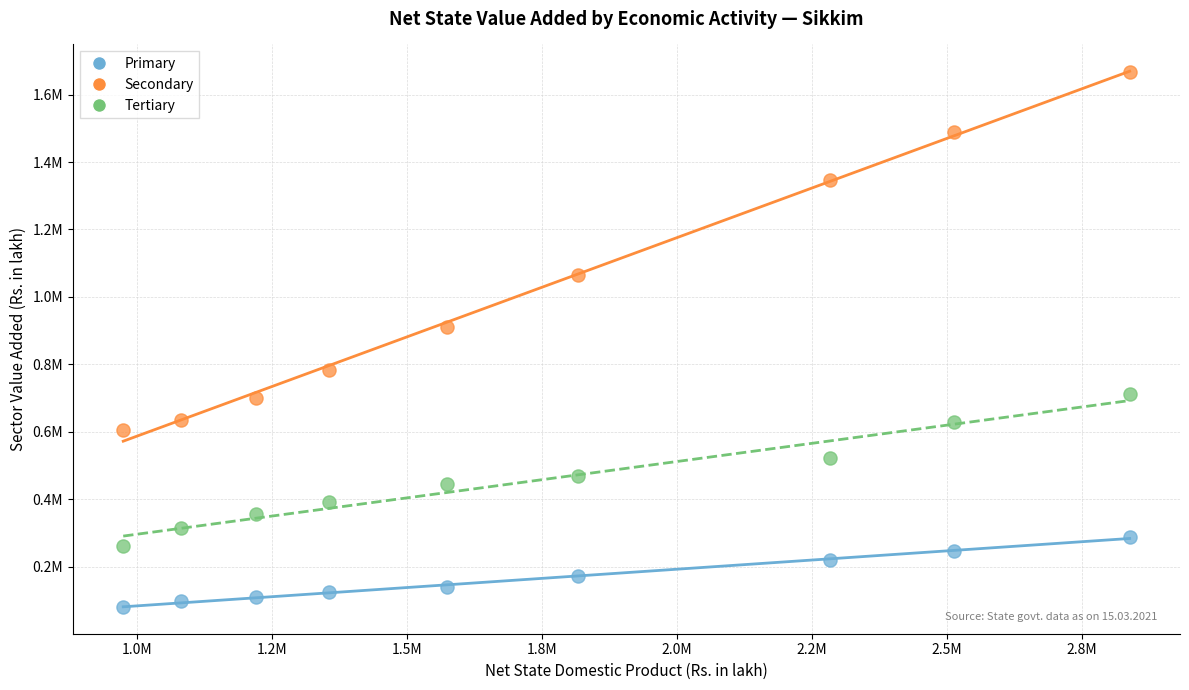

Which series reaches the maximum Y coordinate?

Secondary